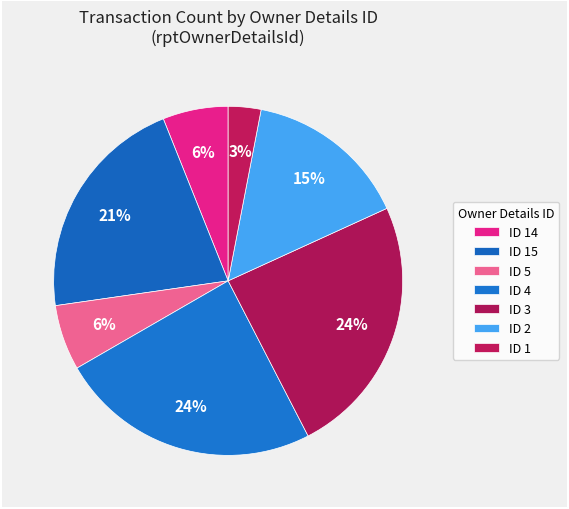

Is there any slice that represents more than half of the pie?

No